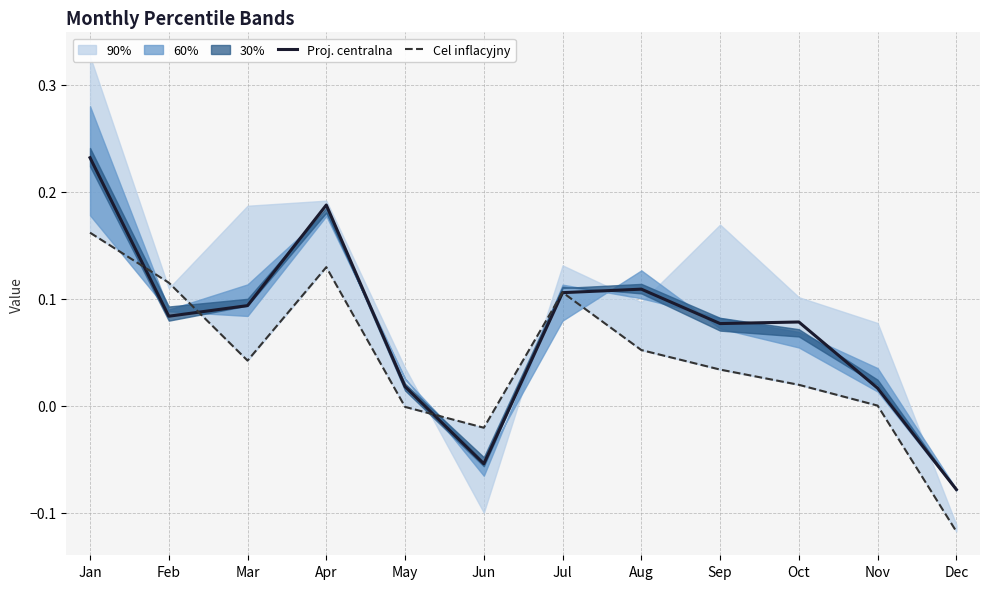

Reading left to right, what are all the values shown in this chart?

Proj. centralna: Jan=0.2	Feb=0.1	Mar=0.1	Apr=0.2	May=0.0	Jun=-0.1	Jul=0.1	Aug=0.1	Sep=0.1	Oct=0.1	Nov=0.0	Dec=-0.1
Cel inflacyjny: Jan=0.2	Feb=0.1	Mar=0.0	Apr=0.1	May=-0.0	Jun=-0.0	Jul=0.1	Aug=0.1	Sep=0.0	Oct=0.0	Nov=-0.0	Dec=-0.1